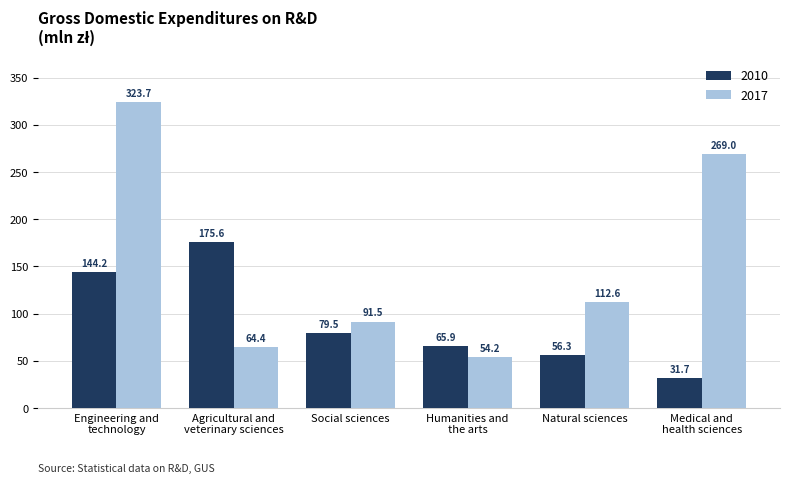

At which category is the sum across all series the highest?

Engineering and
technology